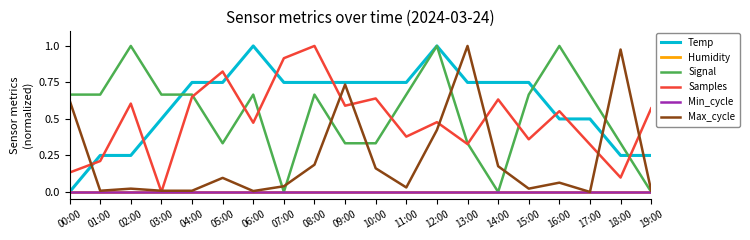

What is the label of the 14th point from the left?

13:00